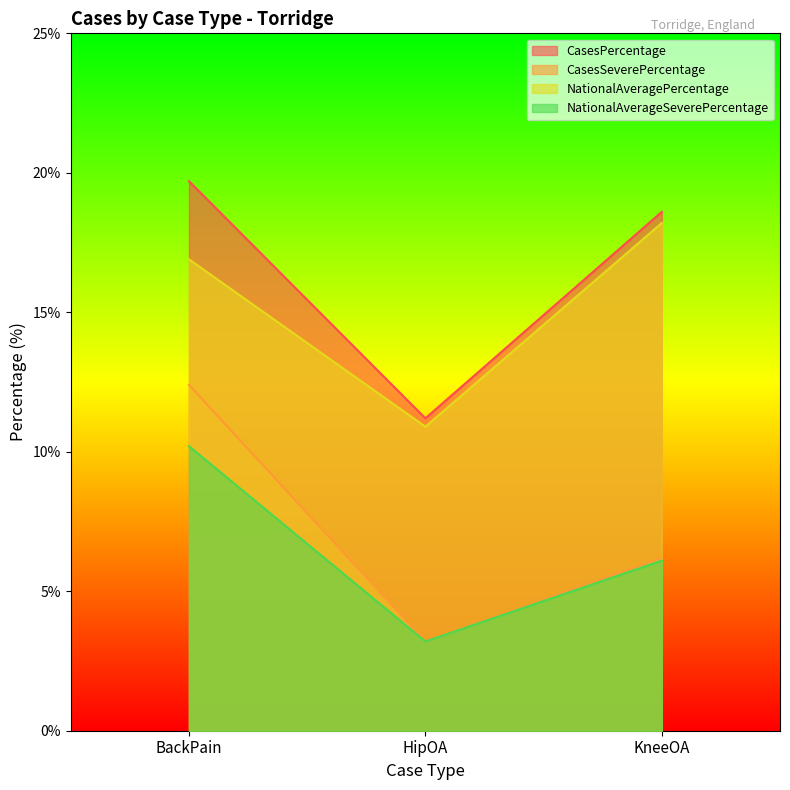

What is the greatest value displayed?

19.7